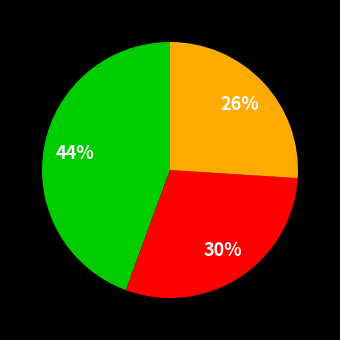

How many slices are in this pie chart?

3